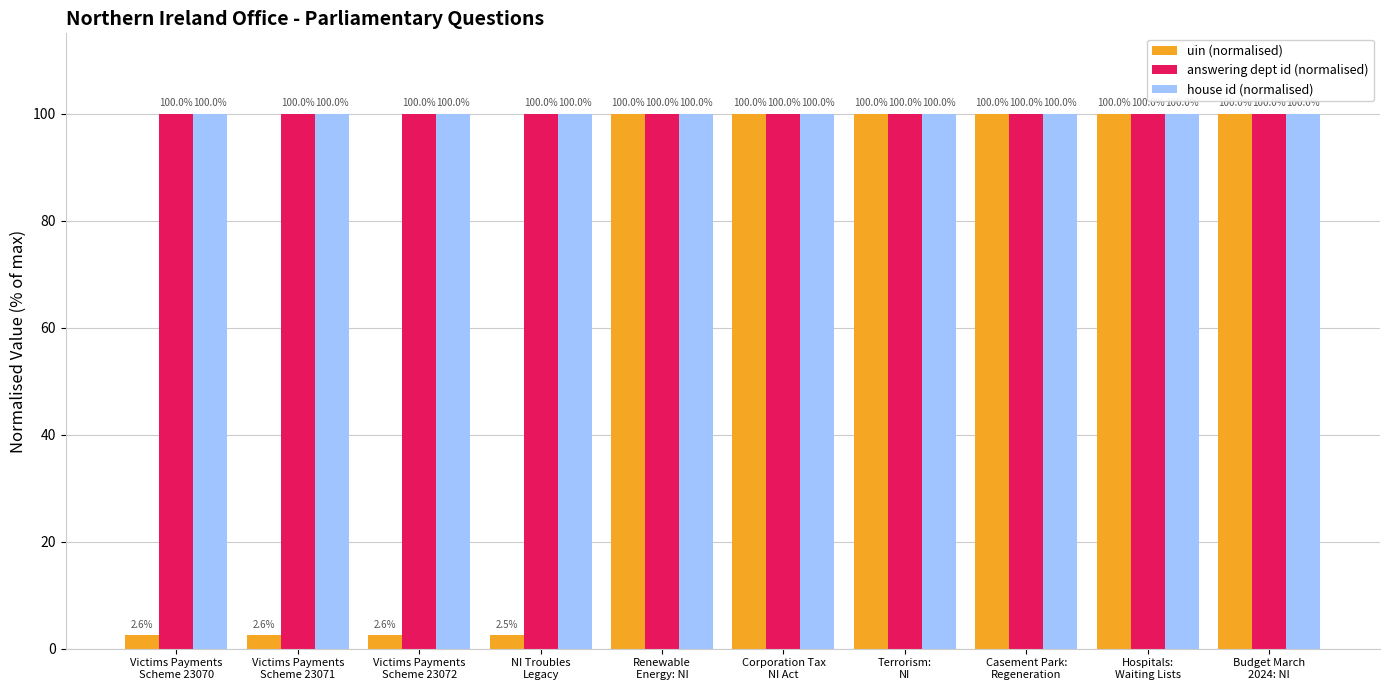

What is the difference between the maximum and minimum values in the uin (normalised) series?

97.5